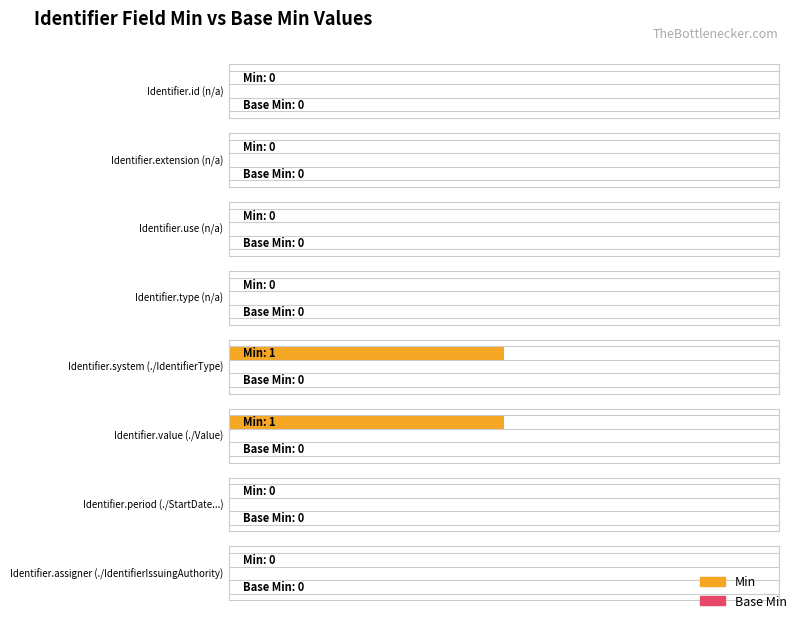

Is it true that Base Min equals 0 at ./IdentifierType?

True